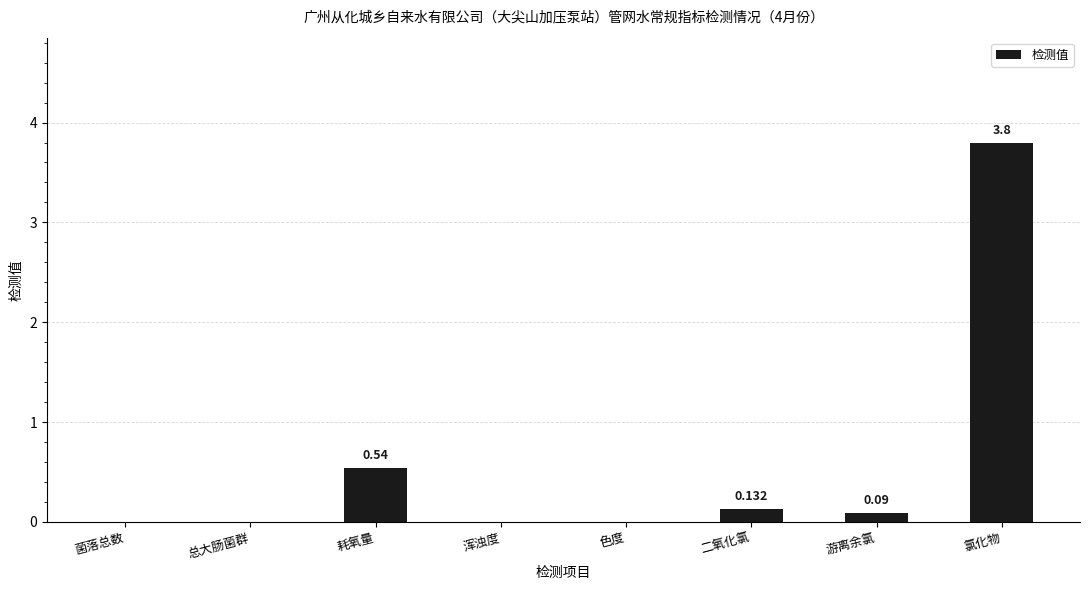

Which has a higher value, 游离余氯 or 菌落总数?

游离余氯